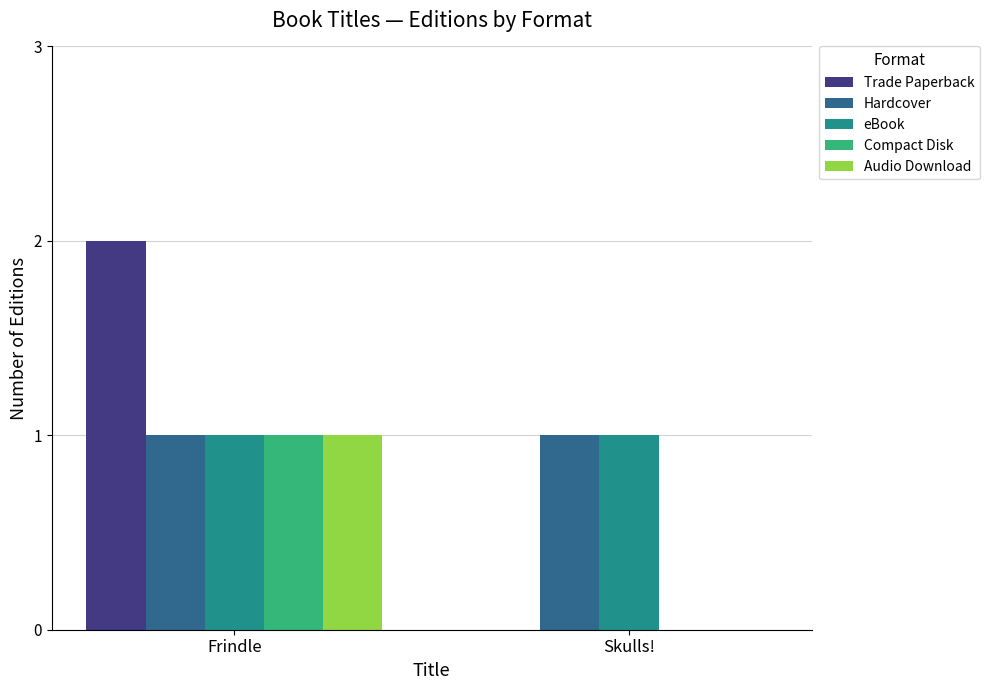

What is the spread (max minus min) of values at Frindle?

1